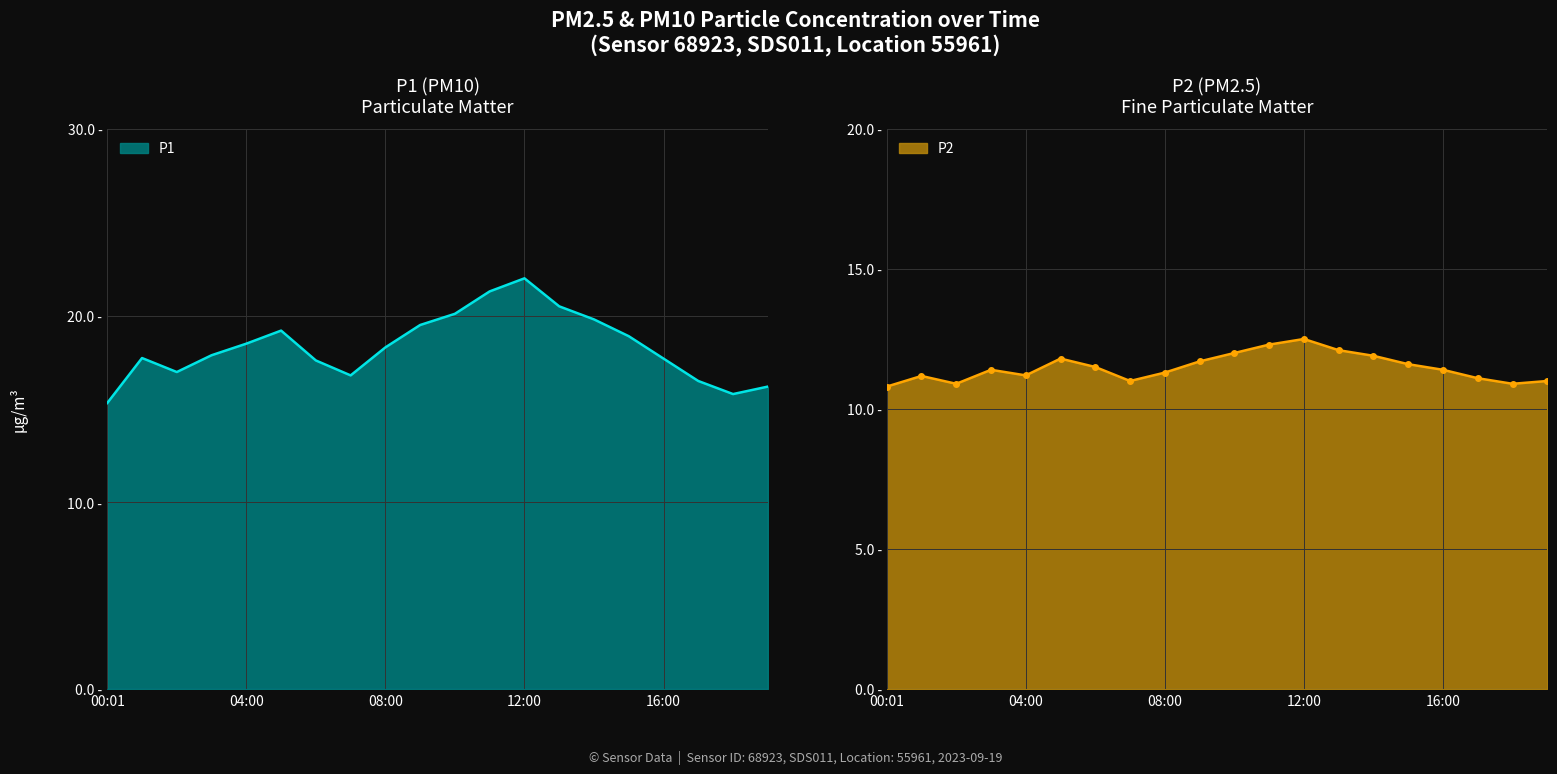

At which category does P1 reach its first local peak?

01:00